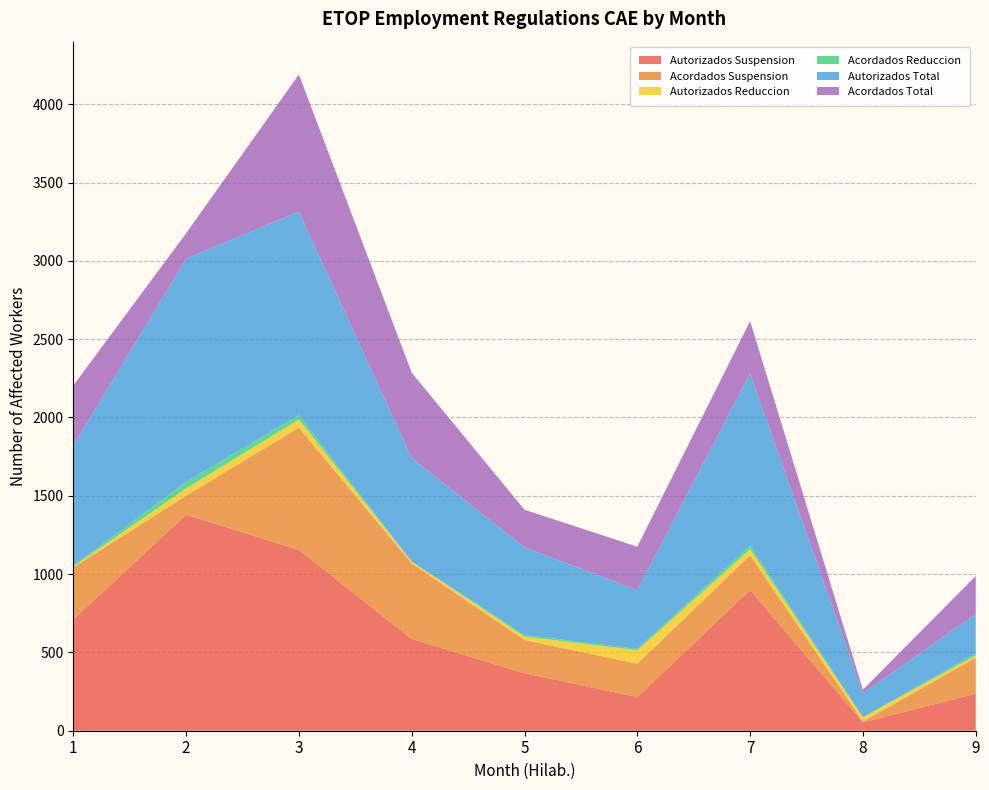

Reading left to right, extract all data points from this chart.

Autorizados Suspension: 1=710	2=1379	3=1155	4=586	5=367	6=215	7=899	8=53	9=237
Acordados Suspension: 1=331	2=122	3=780	4=482	5=212	6=213	7=222	8=6	9=229
Autorizados Reduccion: 1=7	2=46	3=52	4=12	5=22	6=86	7=37	8=27	9=14
Acordados Reduccion: 1=7	2=41	3=28	4=0	5=11	6=9	7=24	8=0	9=14
Autorizados Total: 1=766	2=1425	3=1300	4=661	5=559	6=375	7=1100	8=153	9=251
Acordados Total: 1=383	2=163	3=875	4=545	5=240	6=277	7=333	8=23	9=243